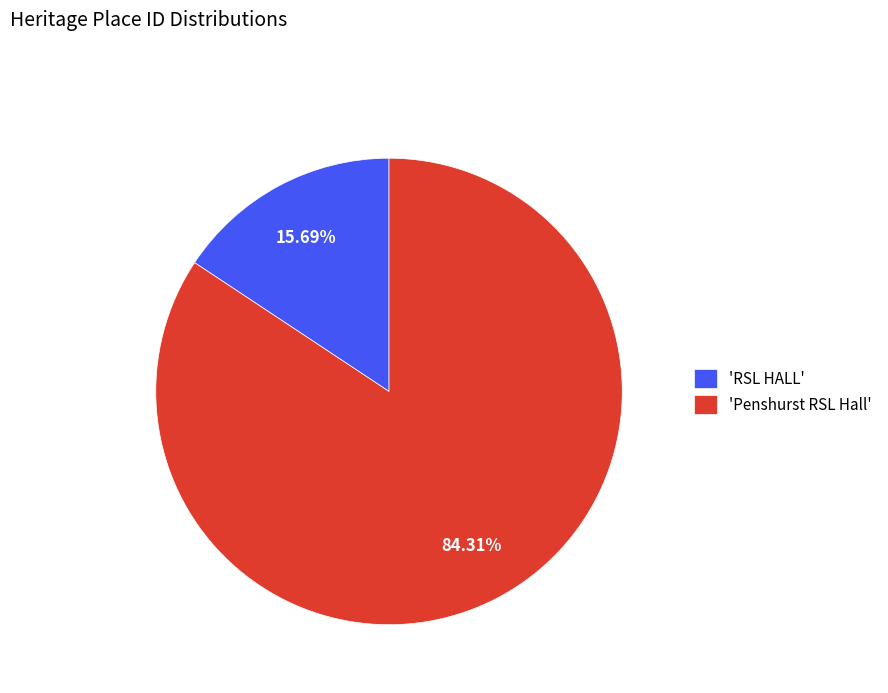

Which has a higher value, 'RSL HALL' or 'Penshurst RSL Hall'?

'Penshurst RSL Hall'